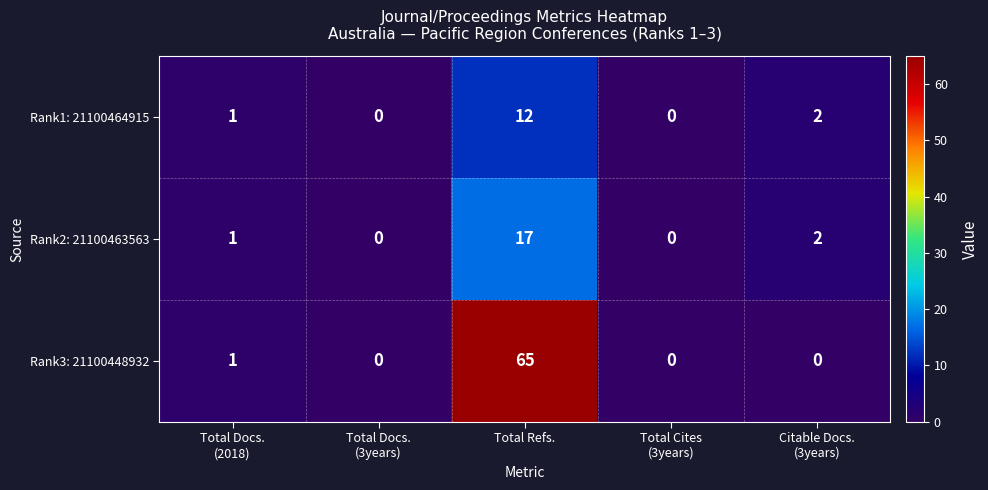

List the series in order of their peak value, highest first.

Rank3: 21100448932, Rank2: 21100463563, Rank1: 21100464915